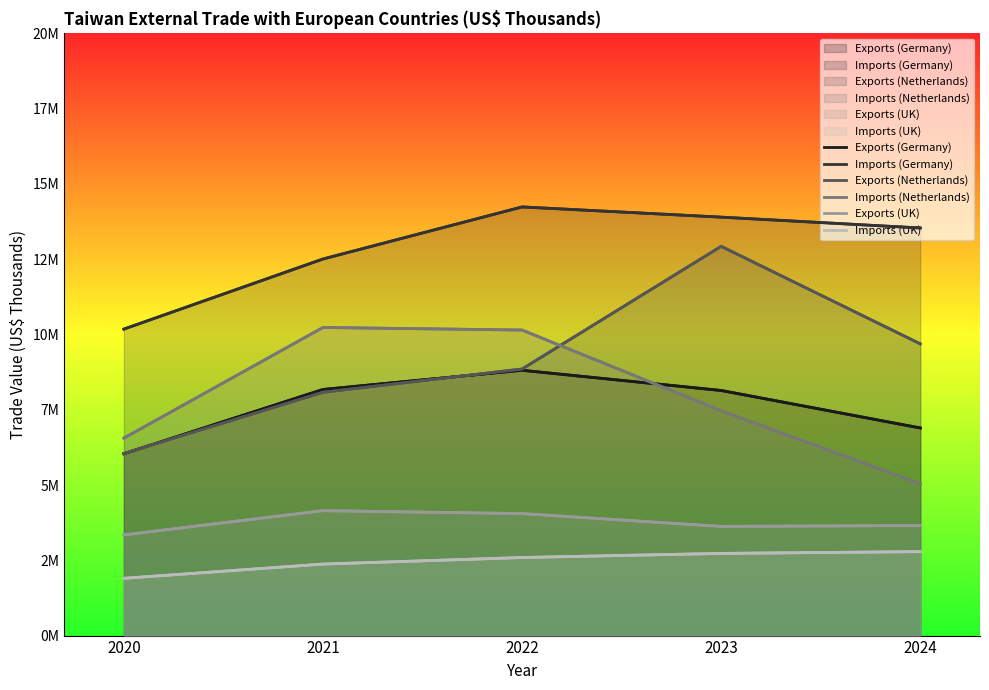

How many lines are shown in the chart?

6